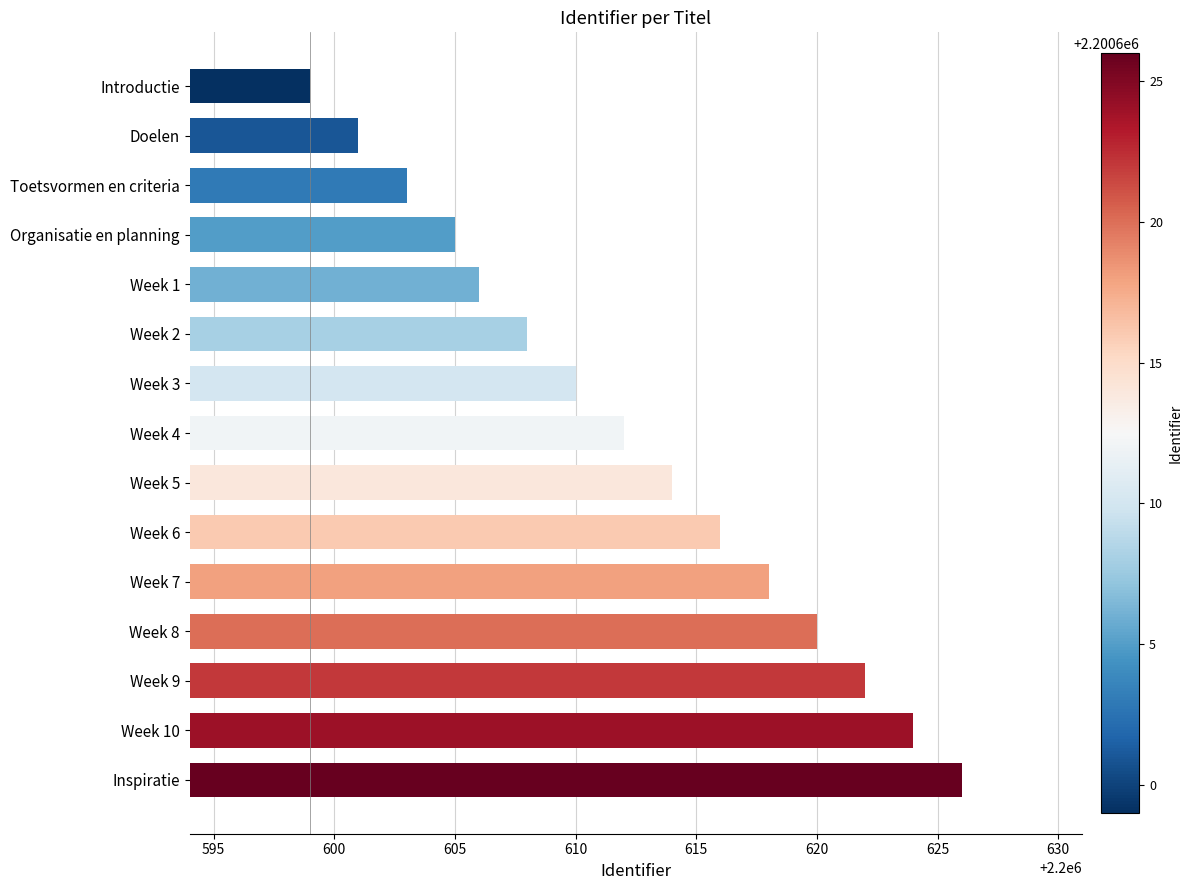

Reading top to bottom, list all the values displayed in this chart.

2200599	2200601	2200603	2200605	2200606	2200608	2200610	2200612	2200614	2200616	2200618	2200620	2200622	2200624	2200626